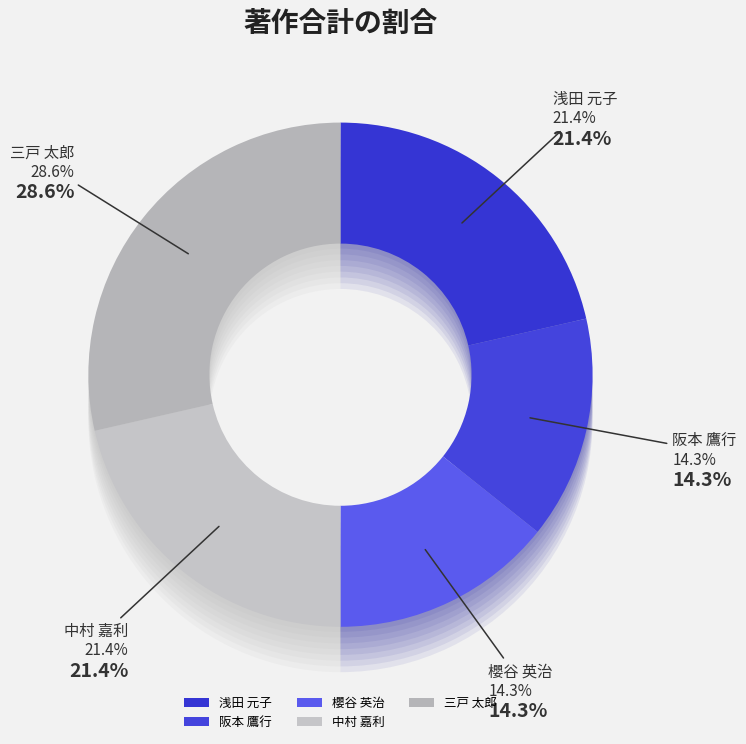

What percentage is the 阪本 鷹行 slice, to the nearest percent?

14%